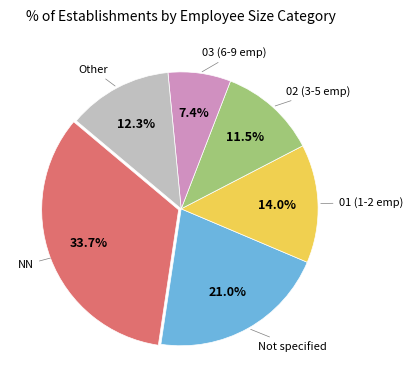

Is there a majority slice in this chart?

No